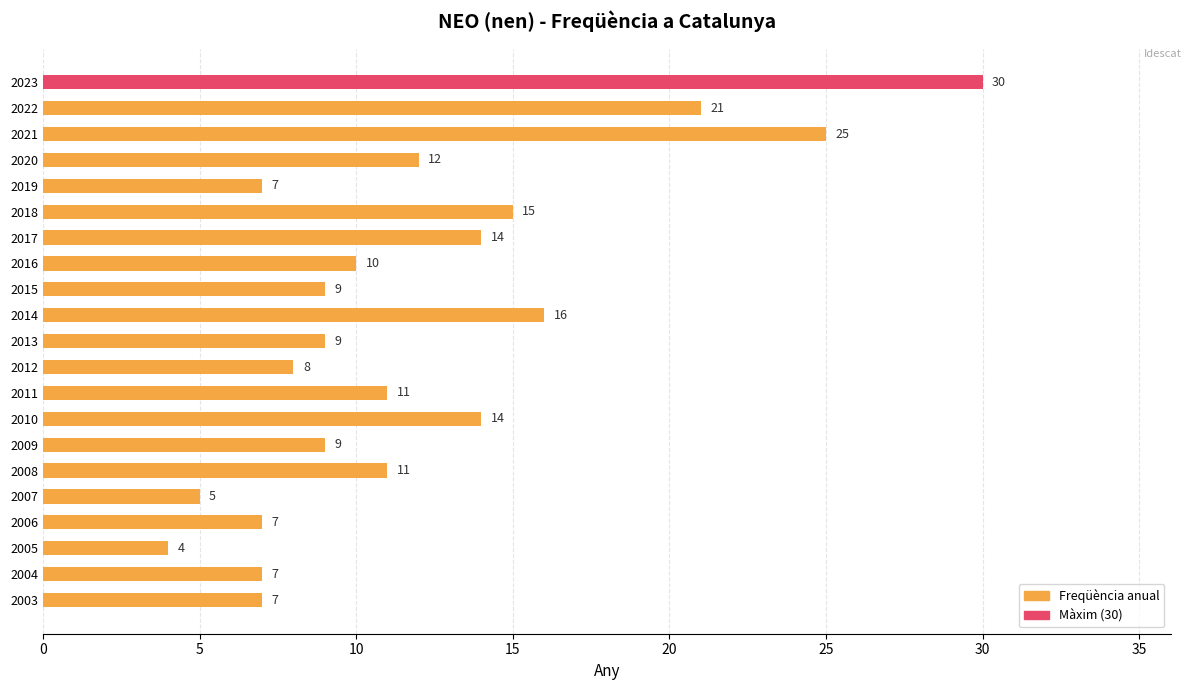

The chart shows a value of 16 at 2013. True or false?

False